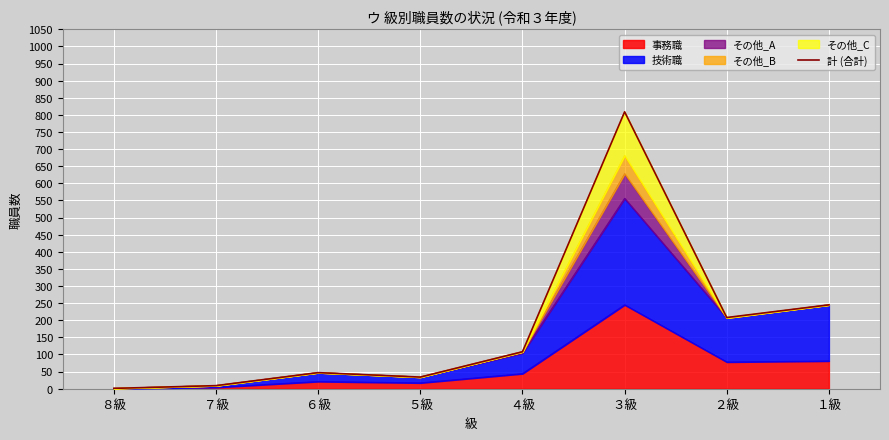

What is the minimum value shown in the chart?

1